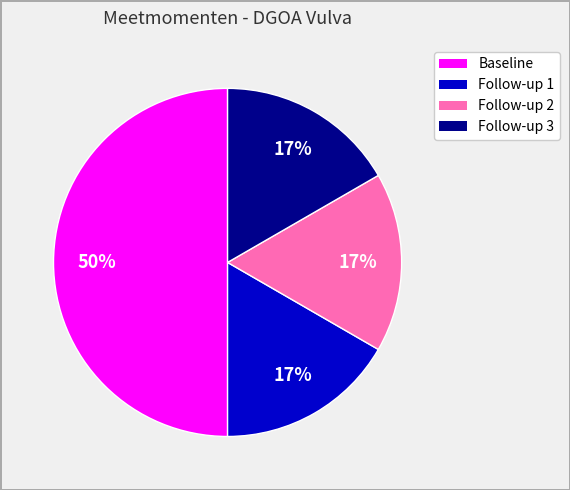

To the nearest percent, what portion does Follow-up 3 represent?

17%